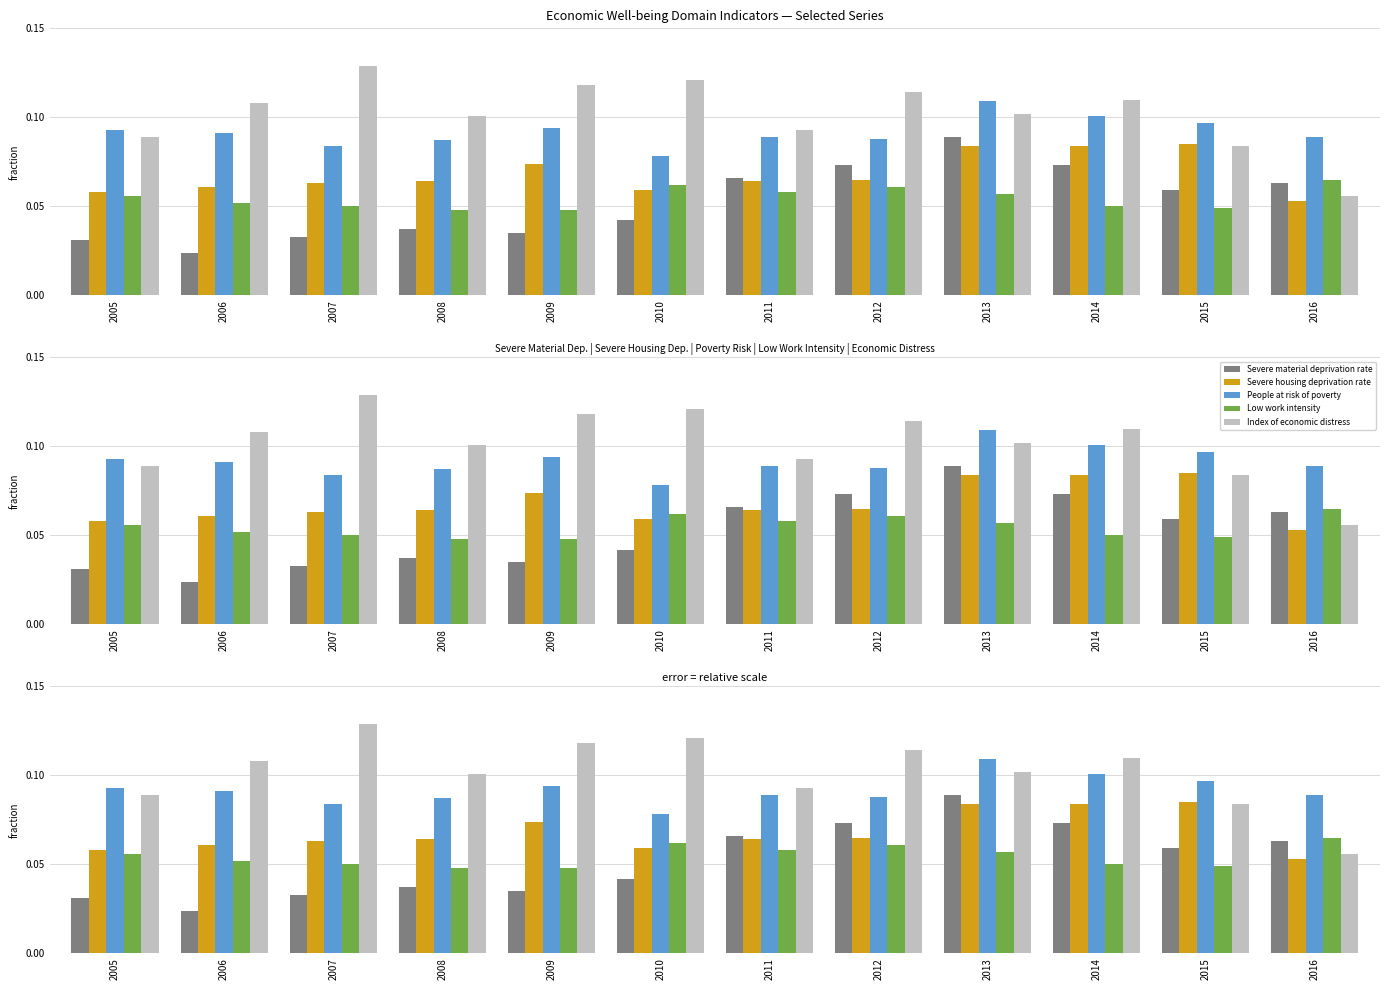

Rank the series by their maximum value, from highest to lowest.

Index of economic distress, People at risk of poverty, Severe material deprivation rate, Severe housing deprivation rate, Low work intensity